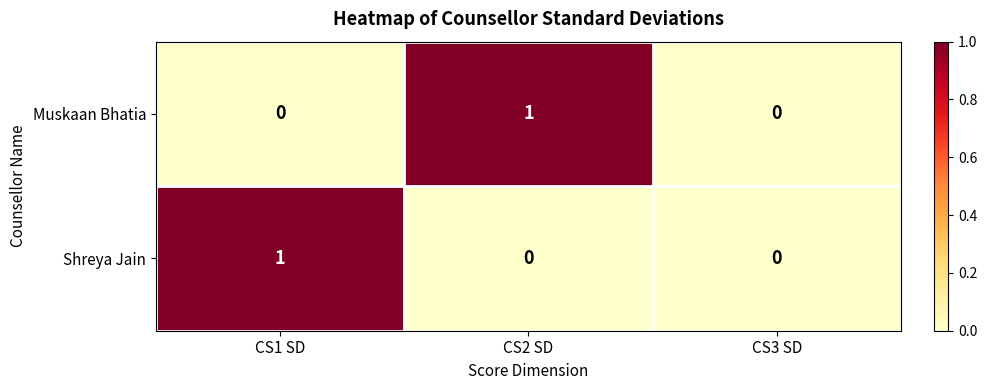

Which category has the highest value in the Muskaan Bhatia series?

CS2 SD